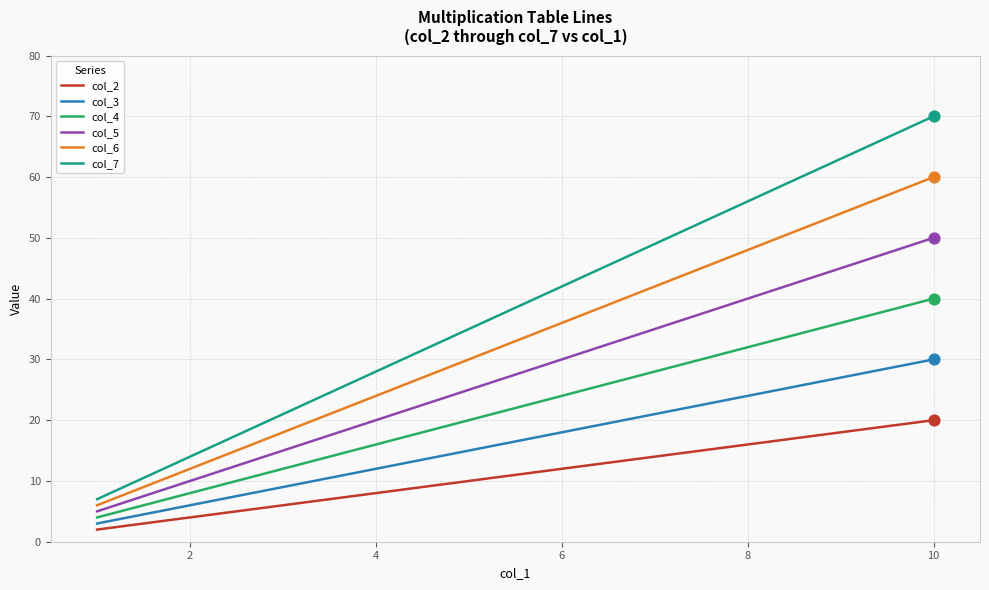

Which series has the largest total across all categories?

col_7